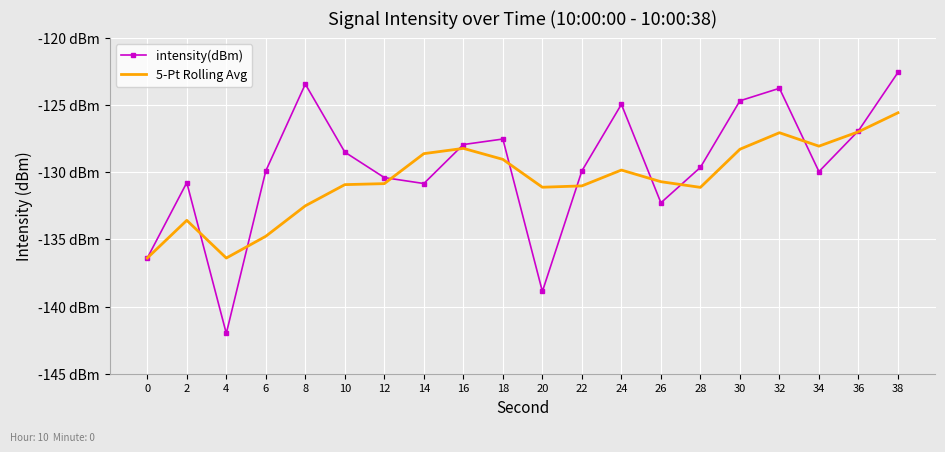

What is the smallest value displayed?

-142.0